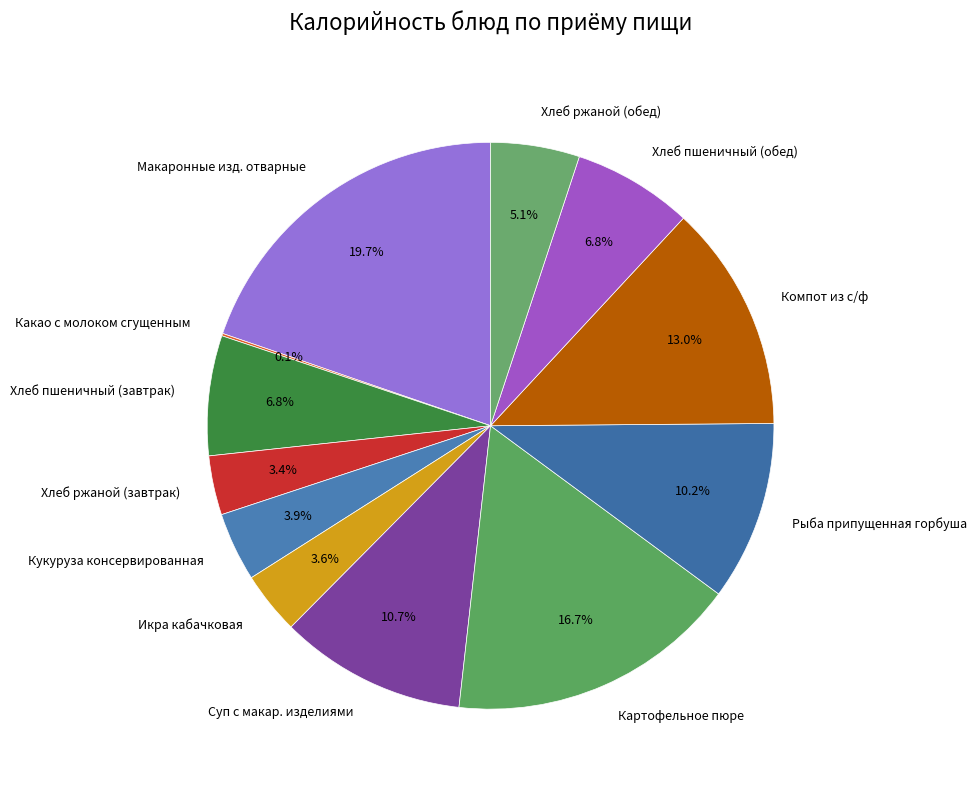

Which slice is the largest?

Макаронные изд. отварные